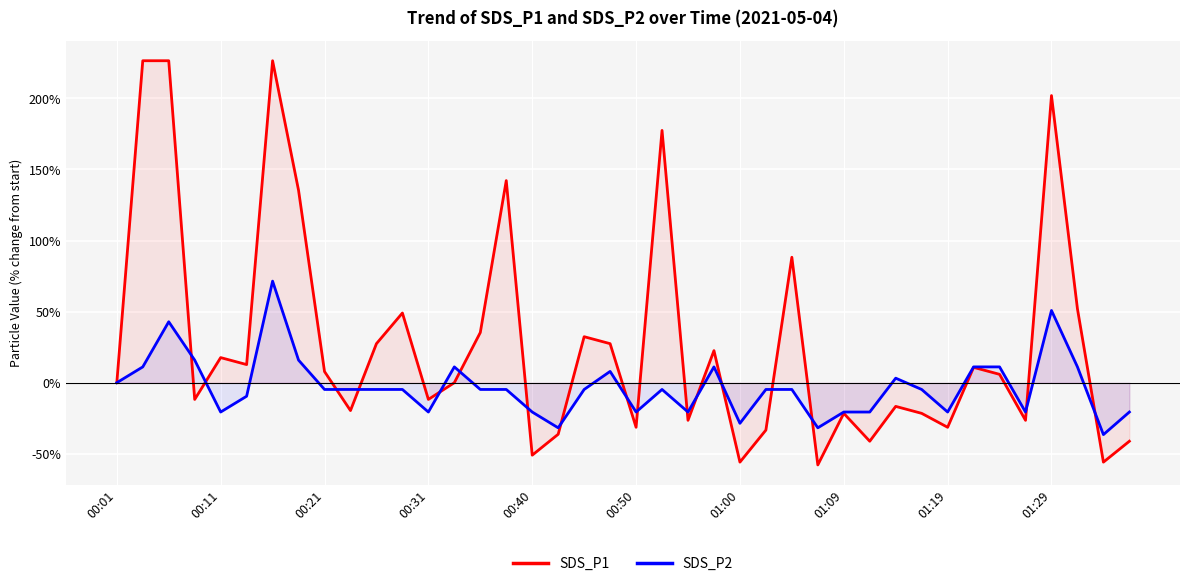

What is the value of the SDS_P1 point at the 4th from the left?

-11.8